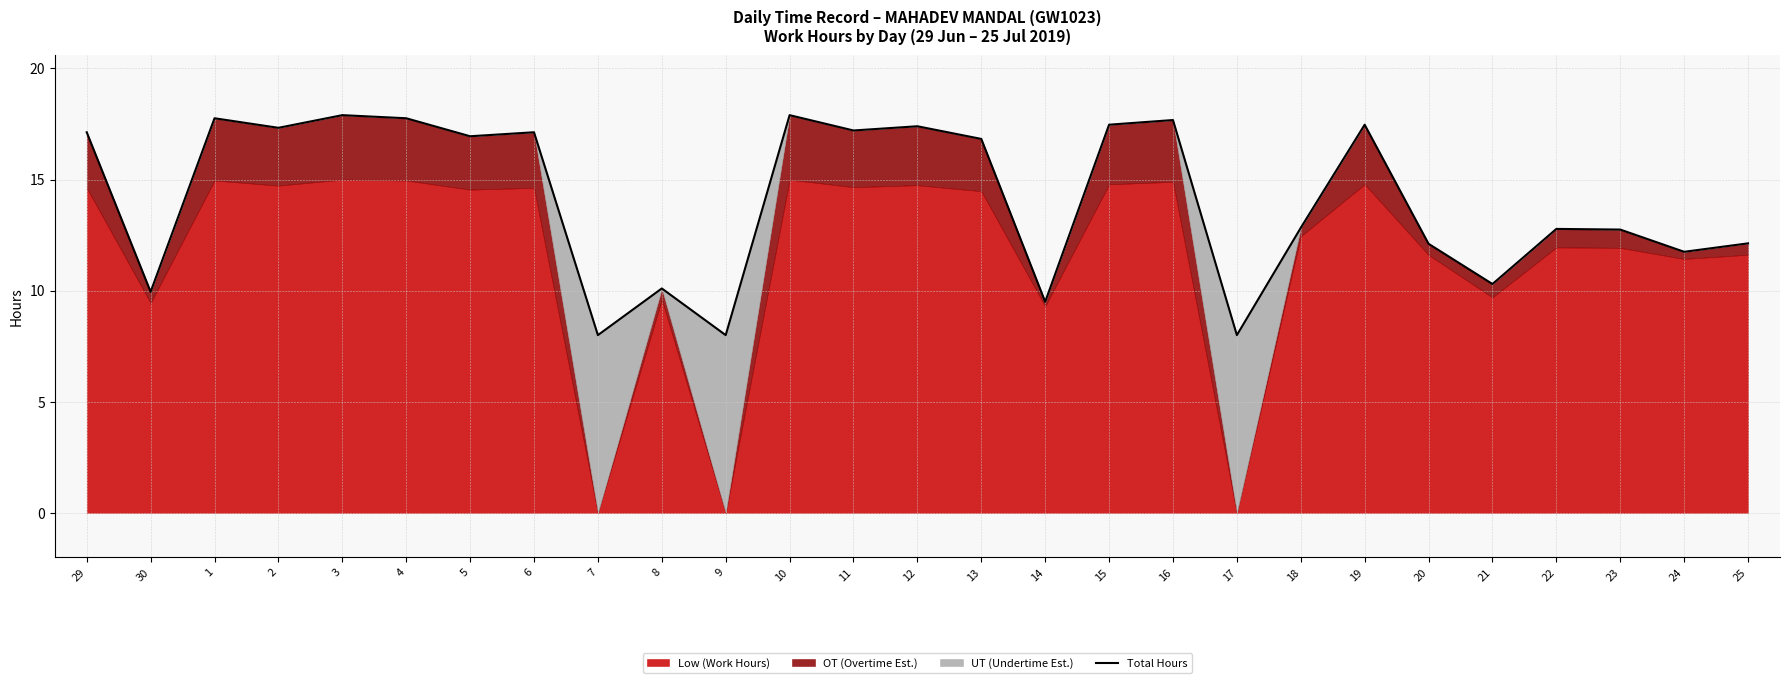

What is the label of the 7th point from the right?

19